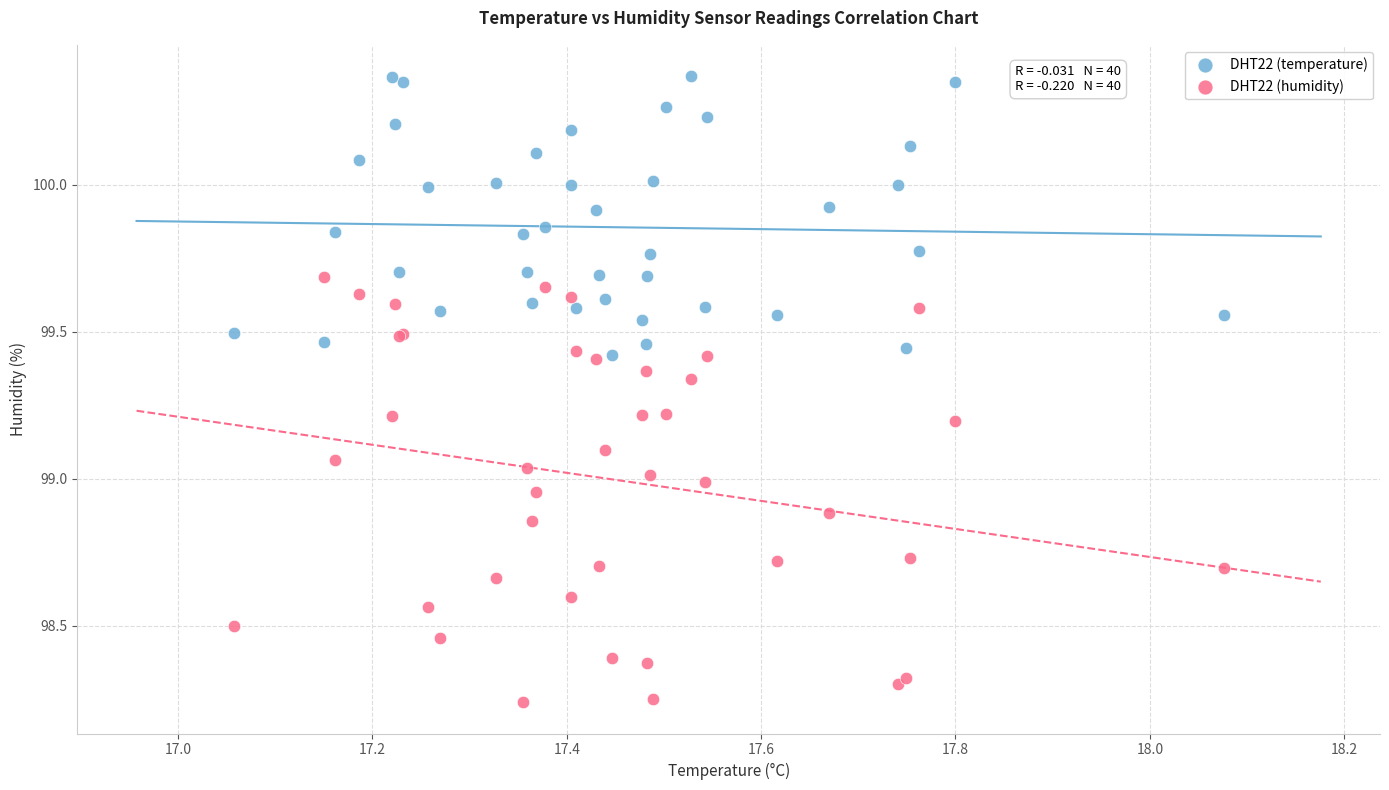

What is the X range (max minus min) for the scatter plot?

1.0